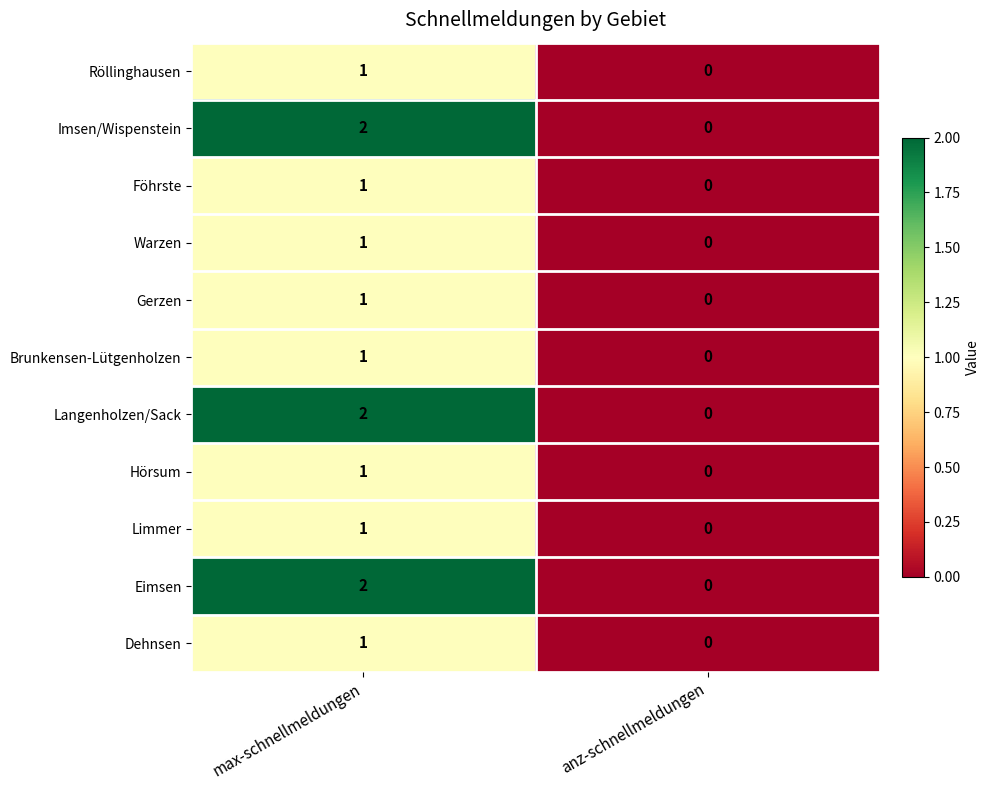

True or false: Langenholzen/Sack has a value of 2 at max-schnellmeldungen.

True